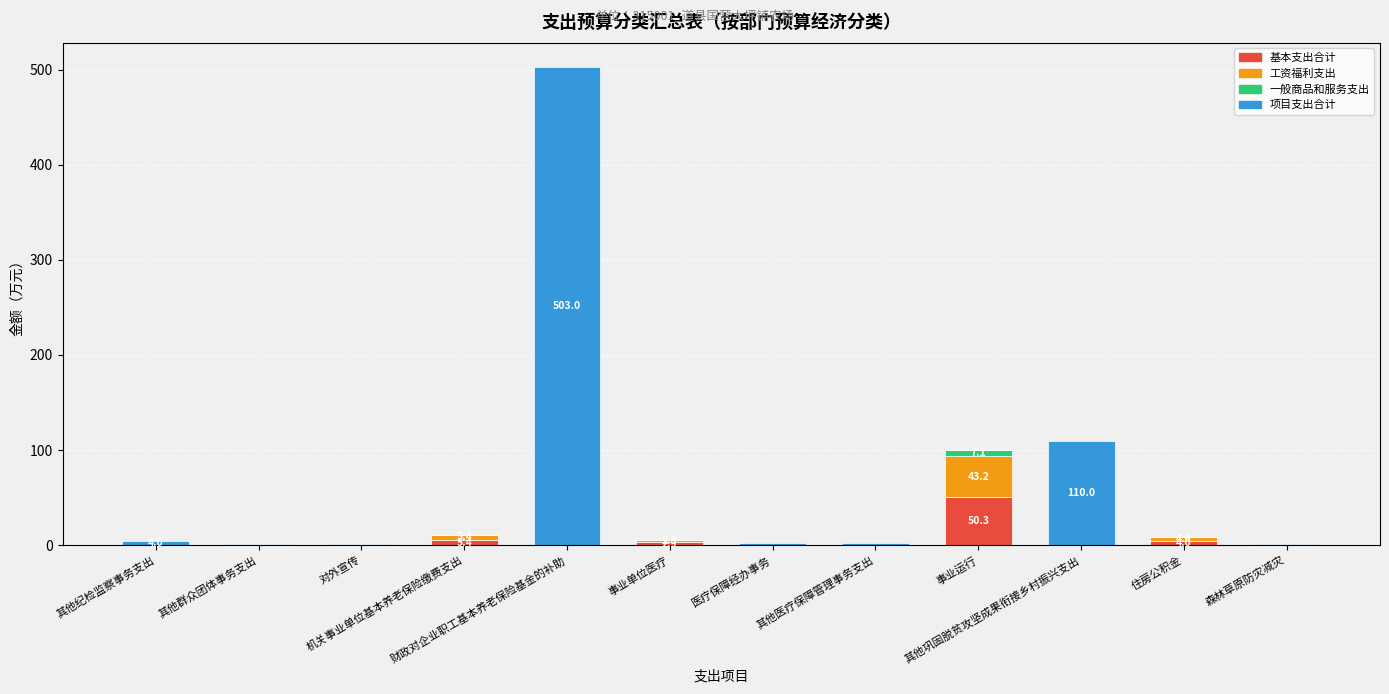

What is the maximum value for 基本支出合计?

50.3